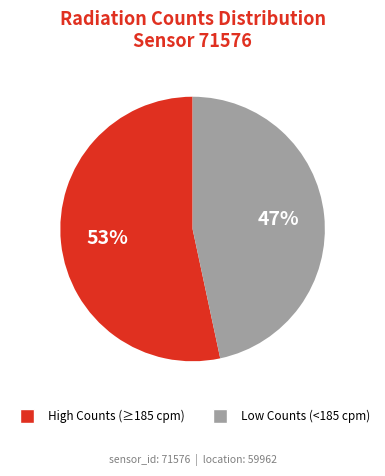

Is there any slice that represents more than half of the pie?

Yes